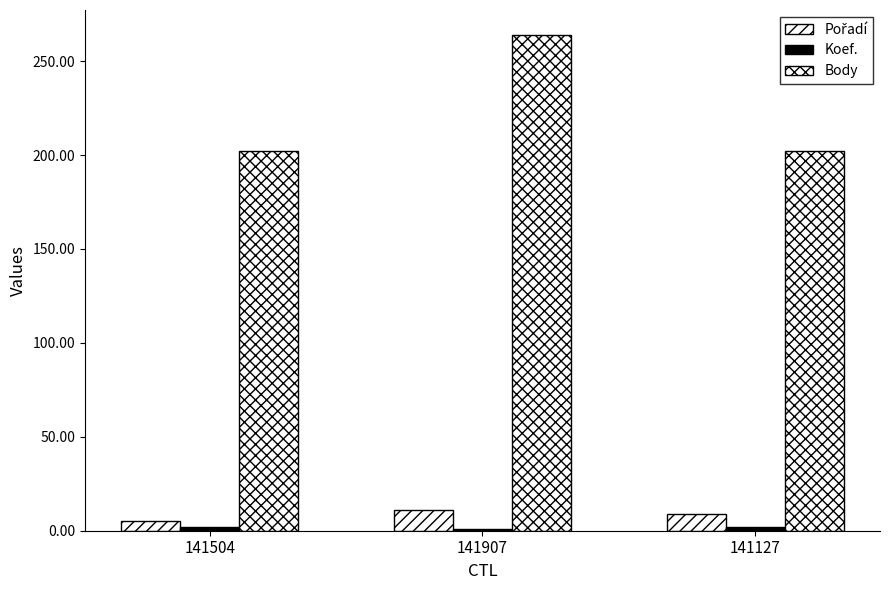

How many groups of bars are there?

3